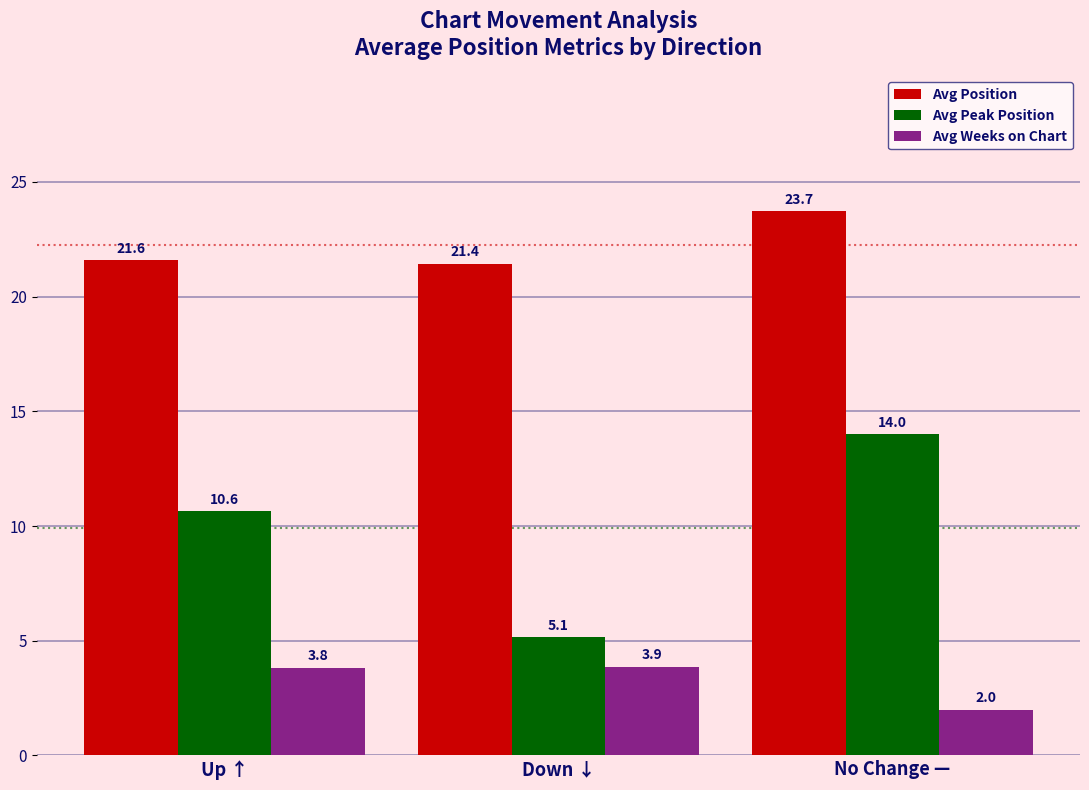

Where is Avg Position nearest to the value 22?

Up ↑